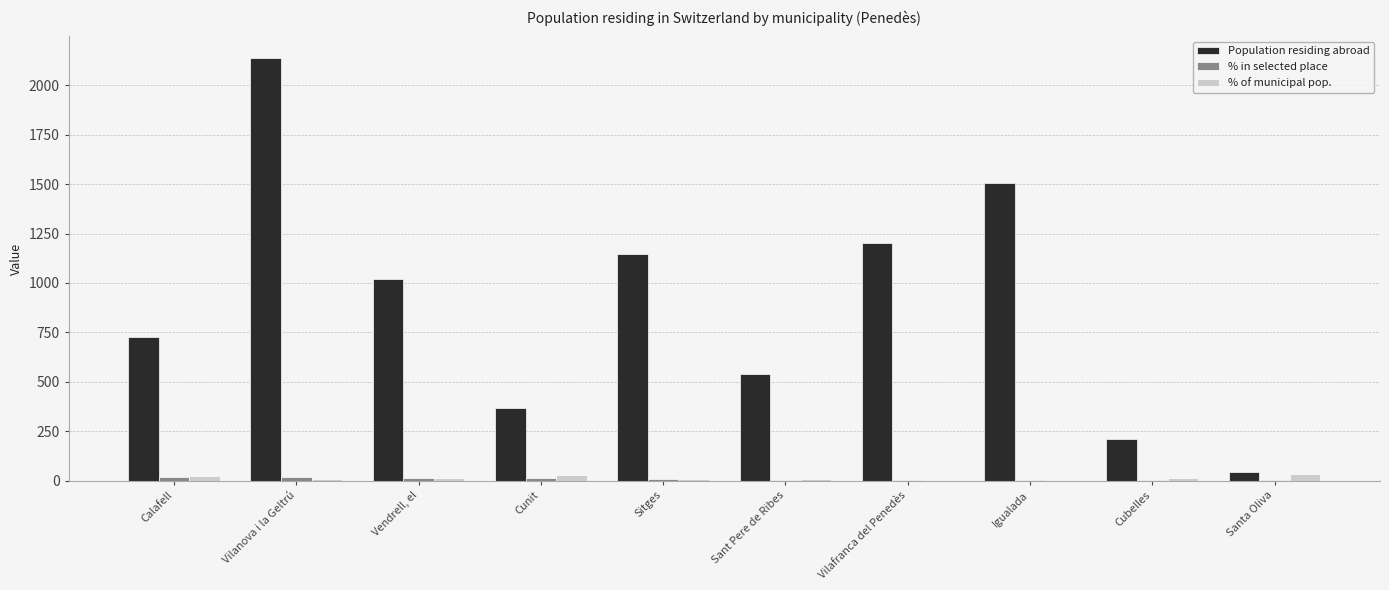

What is the difference between the % of municipal pop. values at Igualada and Cubelles?

9.0